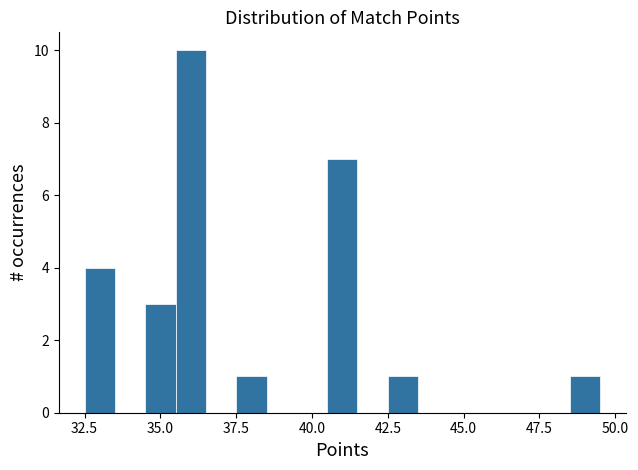

Read against the x-axis, roughly where is the centre of the tallest bar?

36.0